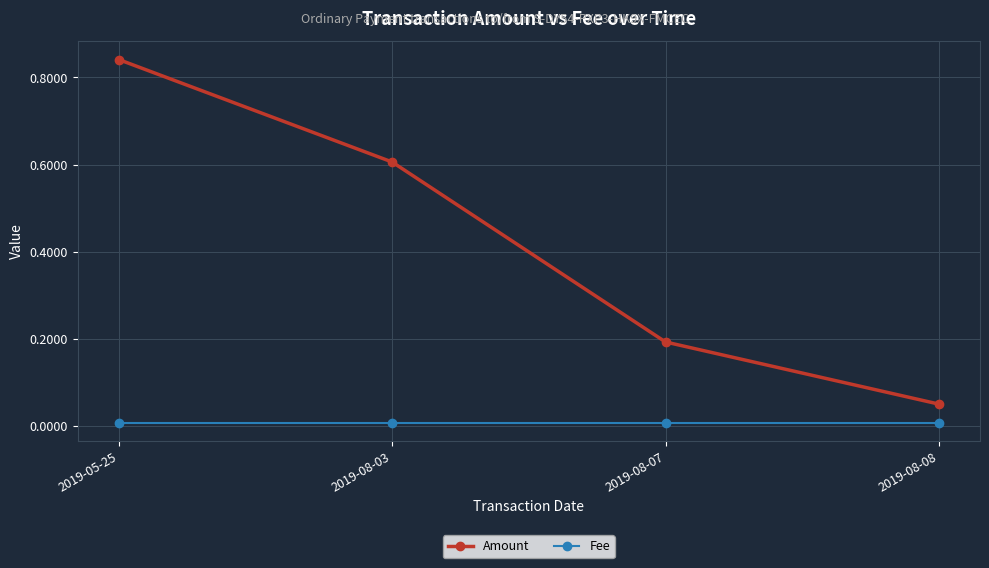

Which series has the widest spread of values?

Amount